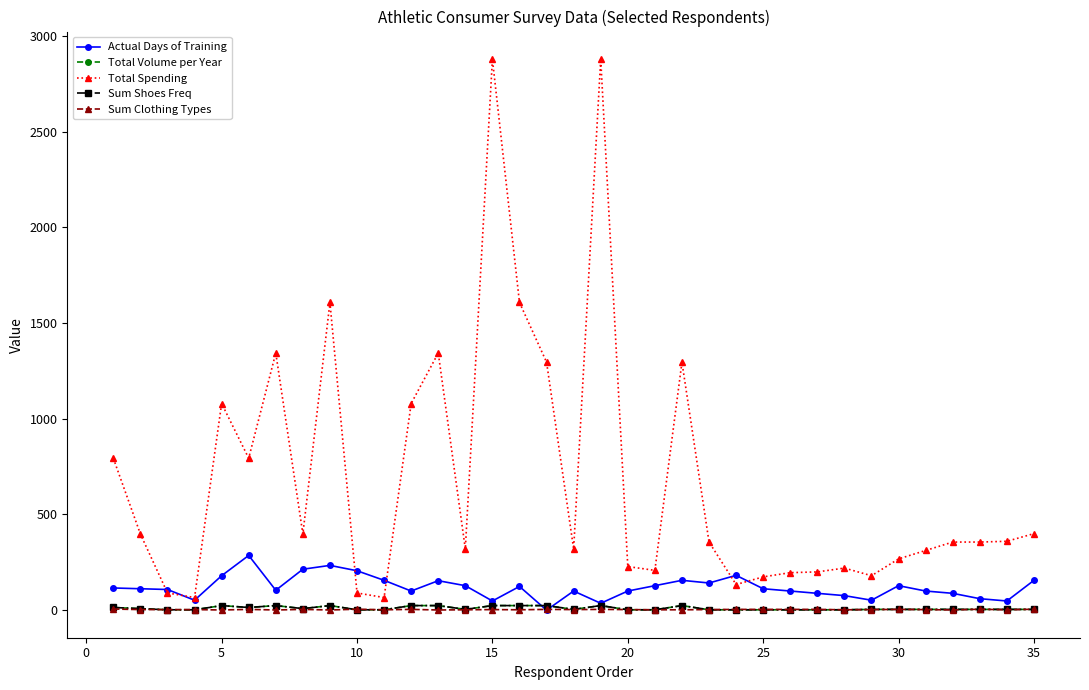

Does the chart have visible grid lines?

No